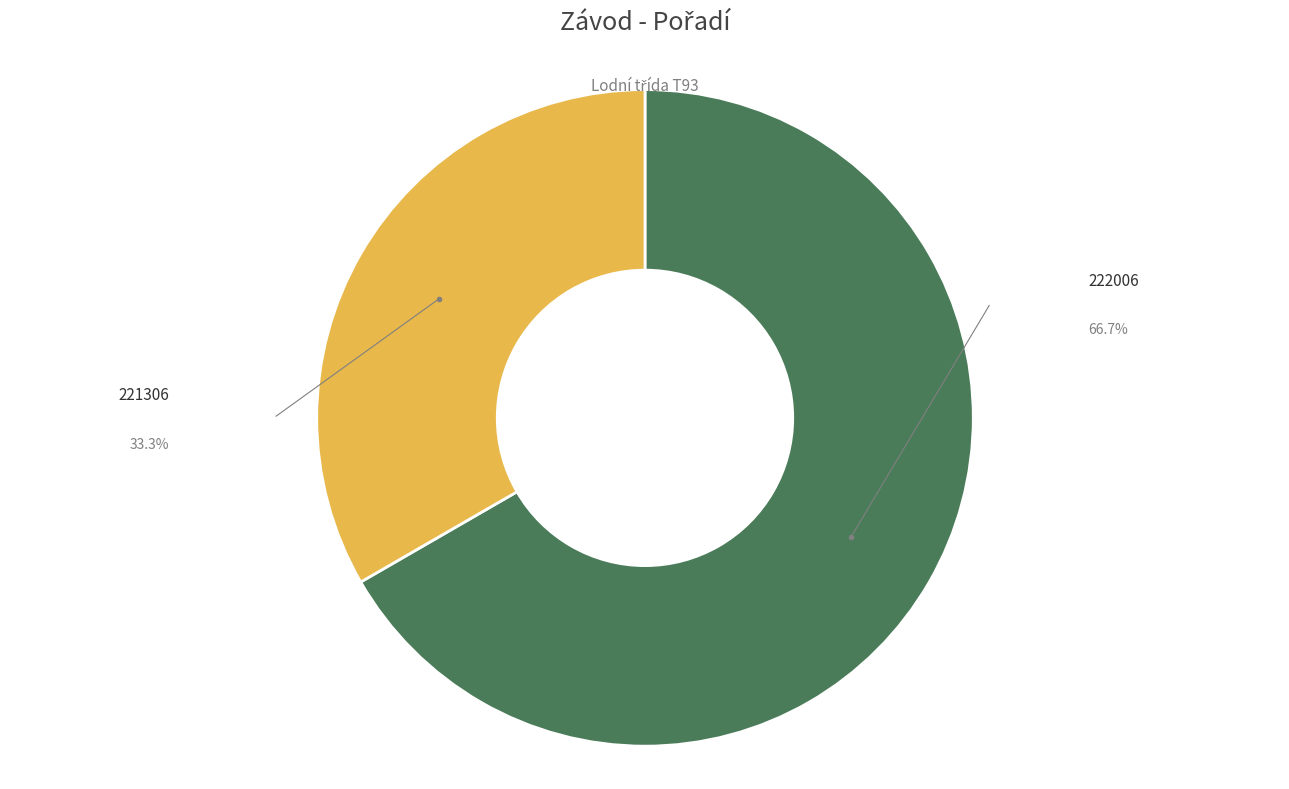

What is the majority slice?

222006